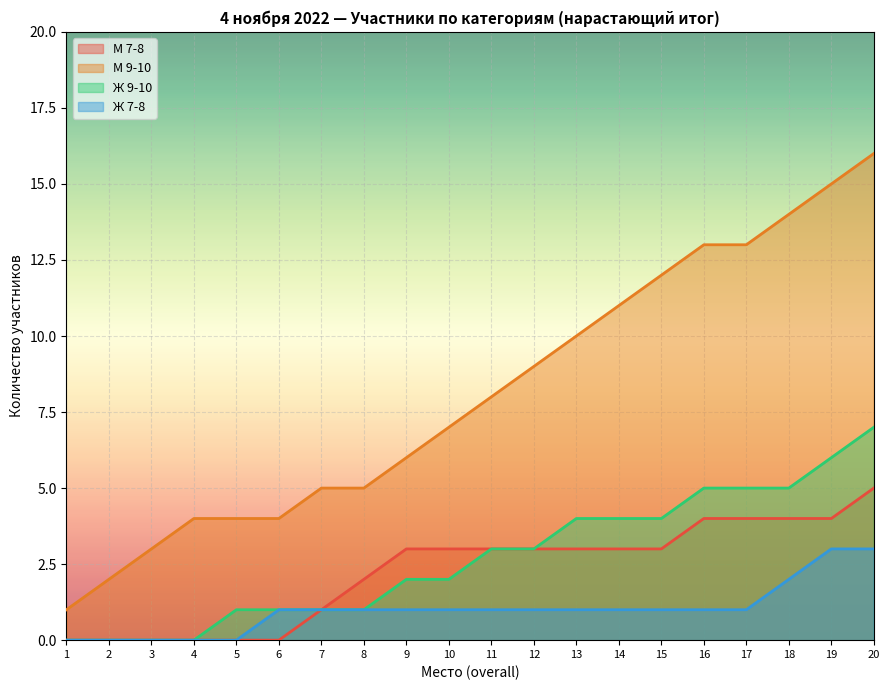

Which category has the lowest value in the Ж 7-8 series?

1